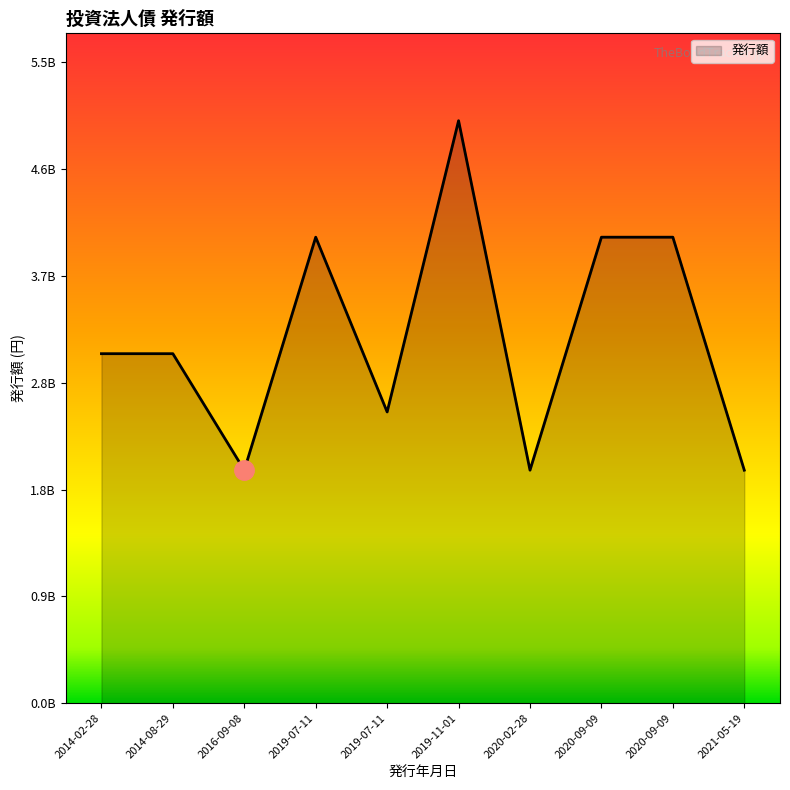

True or false: the data has more than 0 interior local peaks.

True